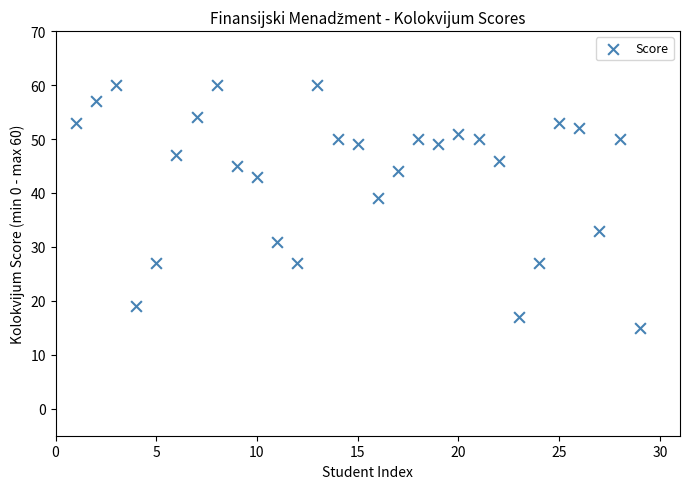

What Y value in the scatter plot is closest to 37?

39